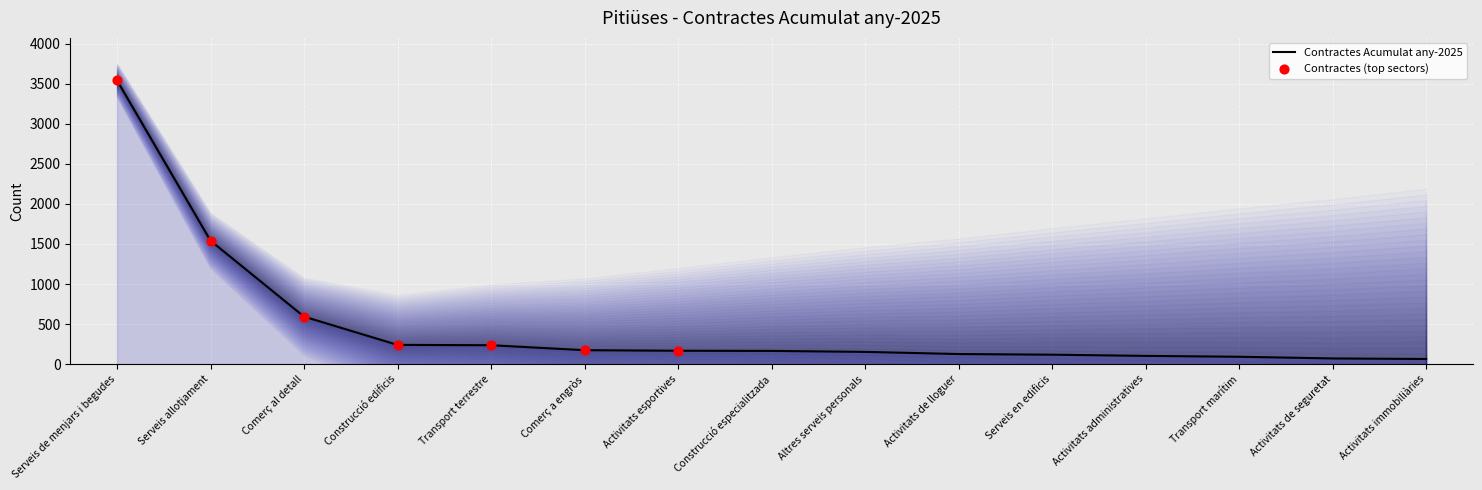

Which has a higher value, Comerç a engròs or Activitats de seguretat?

Comerç a engròs